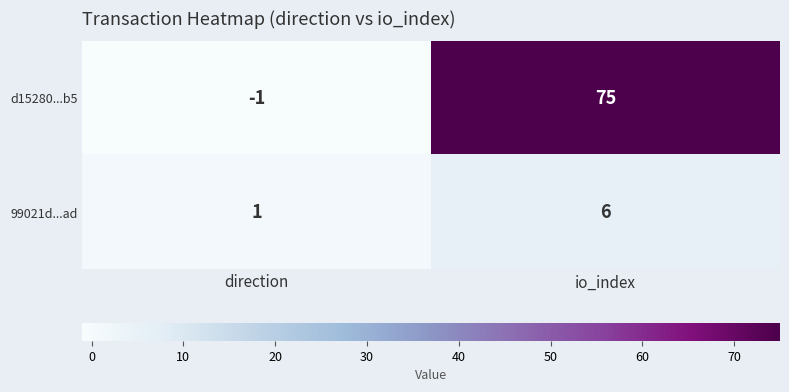

How many d15280...b5 values are between -1 and 75?

2